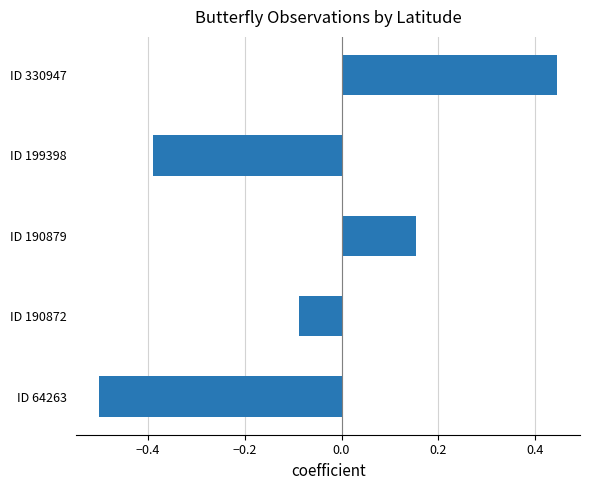

Count the number of values greater than 0.

2